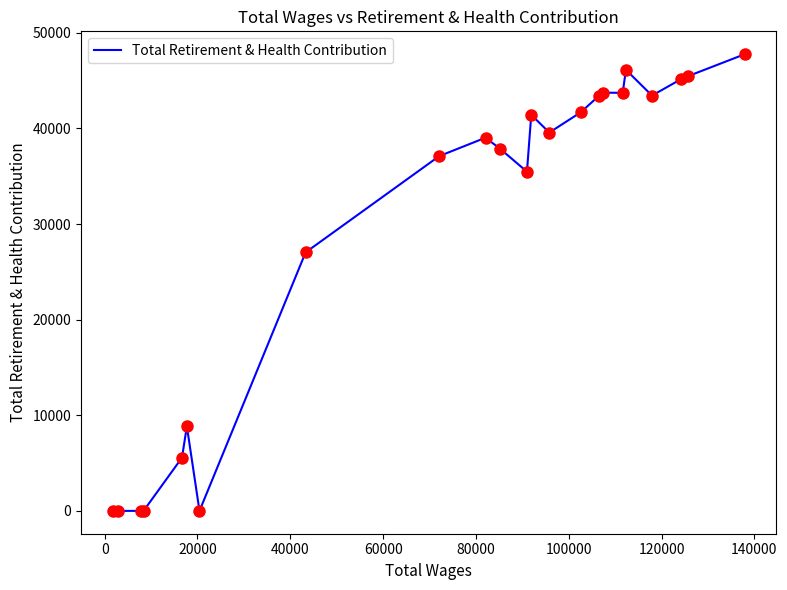

How many values are below 39035?

11